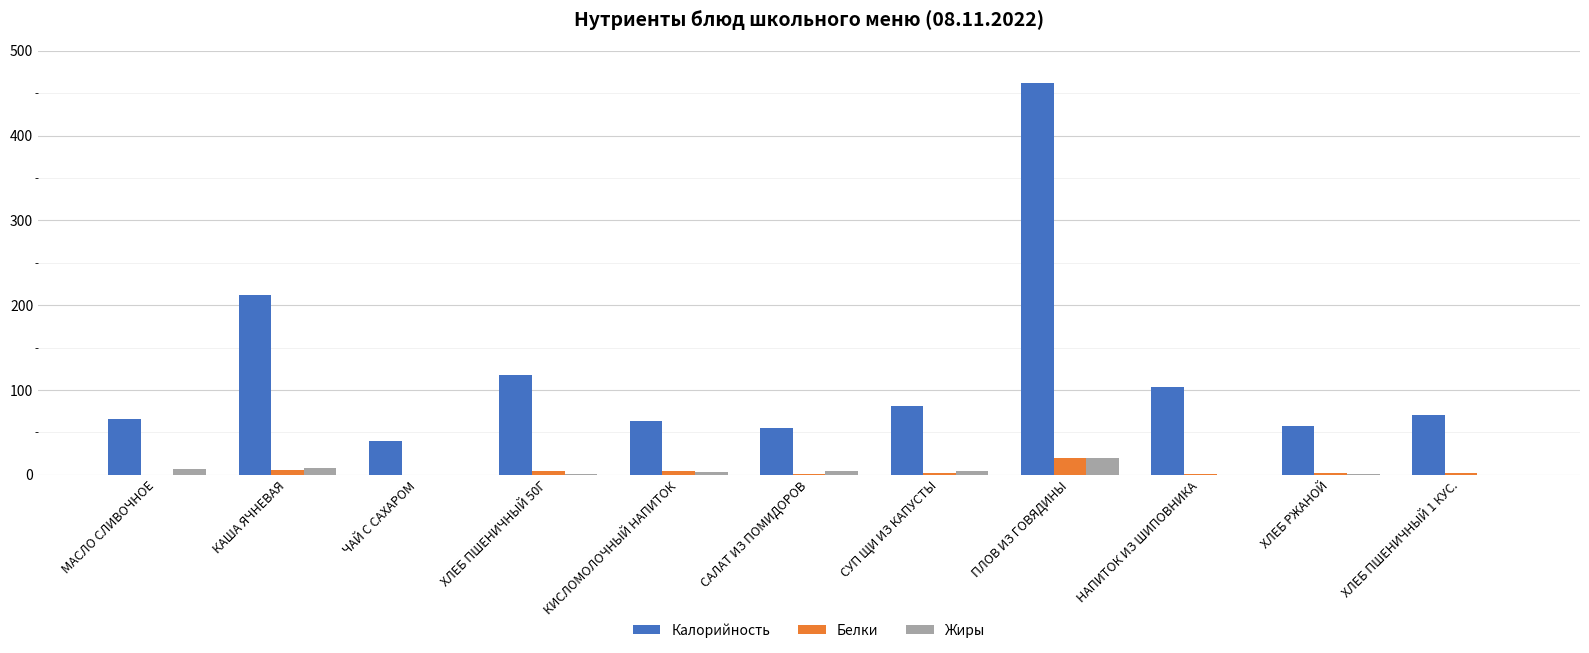

At which label does Белки reach its peak?

ПЛОВ ИЗ ГОВЯДИНЫ